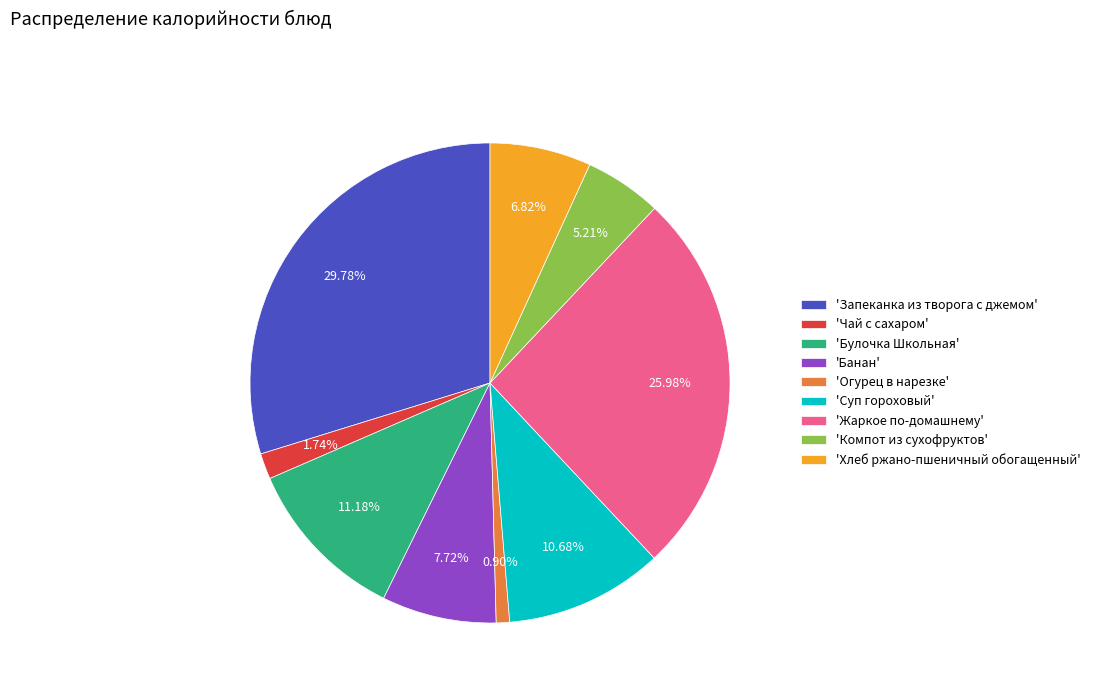

Do 'Банан' and 'Хлеб ржано-пшеничный обогащенный' together represent more than half of the pie?

No